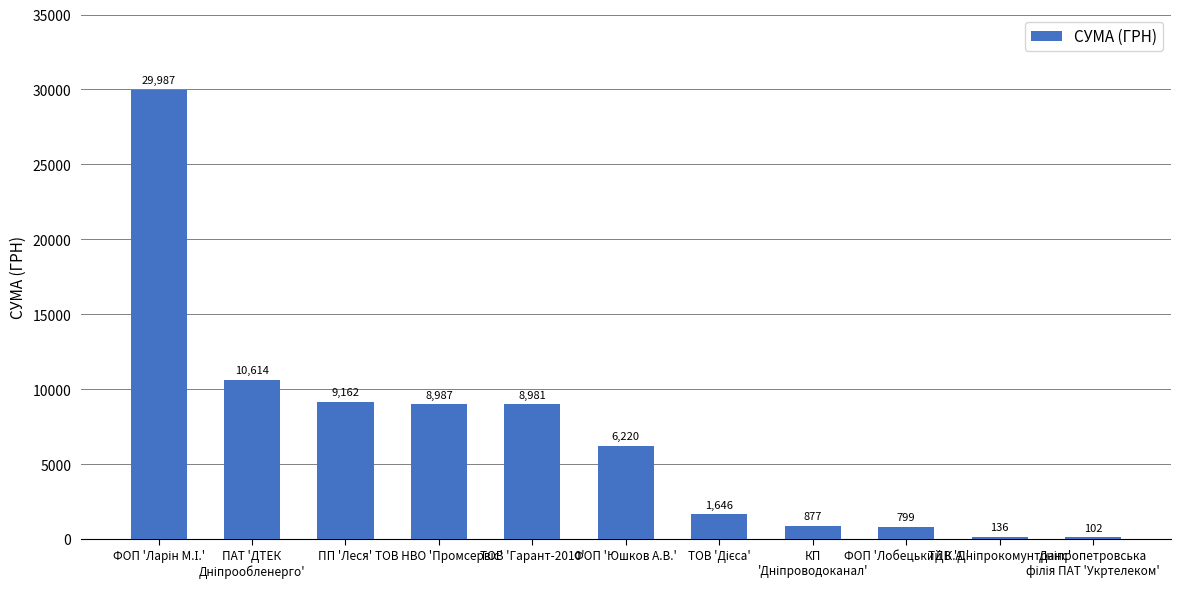

Count the number of categories in the chart.

11